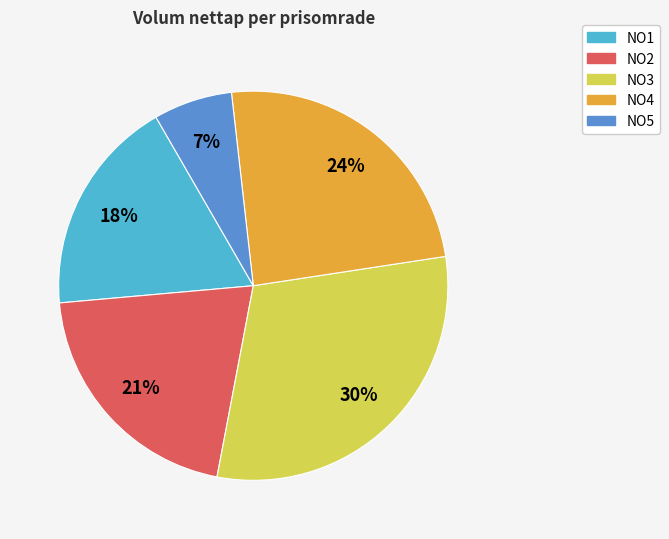

Between NO3 and NO1, which is larger?

NO3